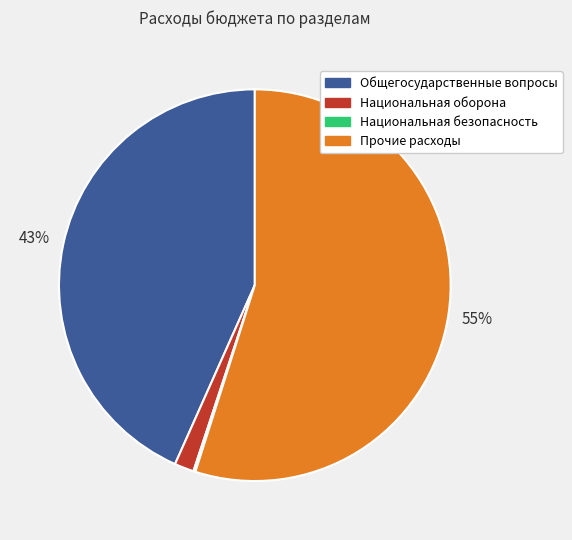

What is the majority slice?

Прочие расходы